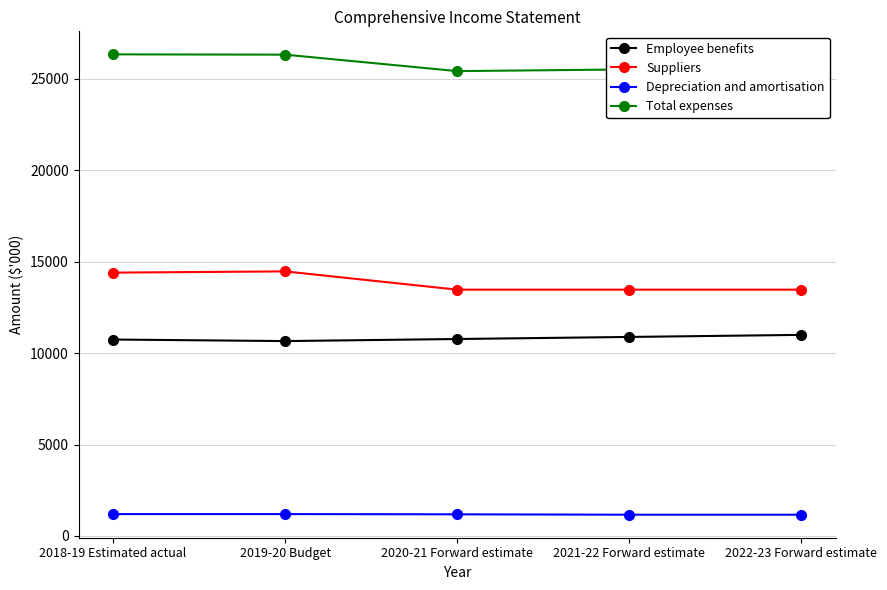

What is the sum of all Employee benefits values?

54069